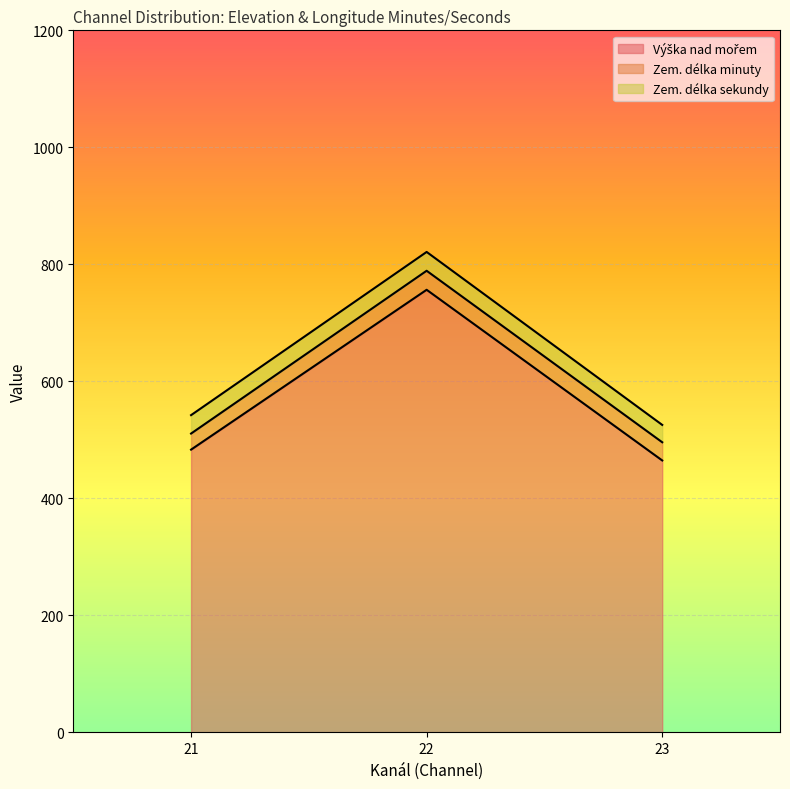

At which category is the sum across all series the highest?

22